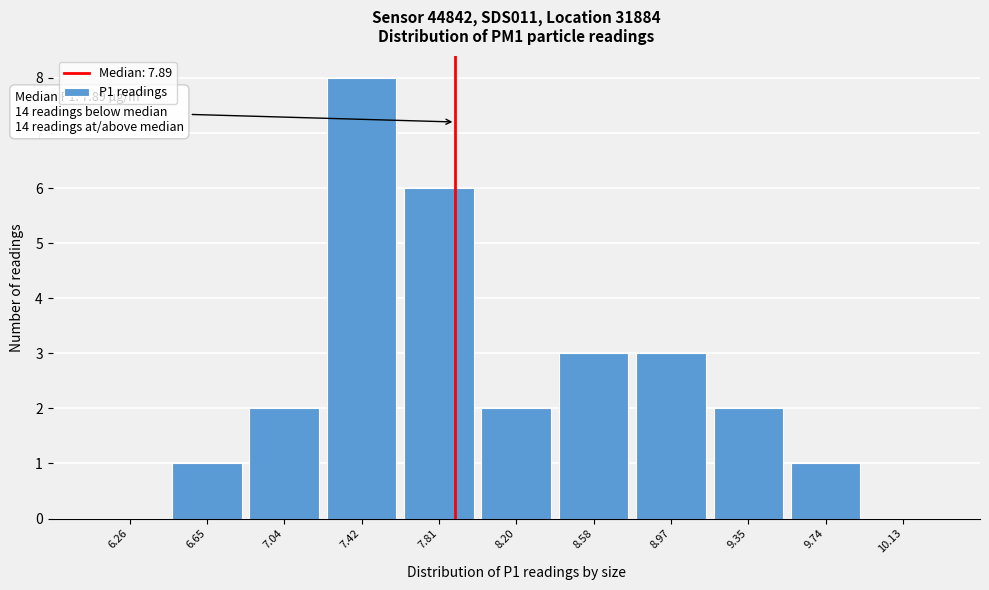

Over which range of the x-axis is the bar tallest?

7.25 to 7.60